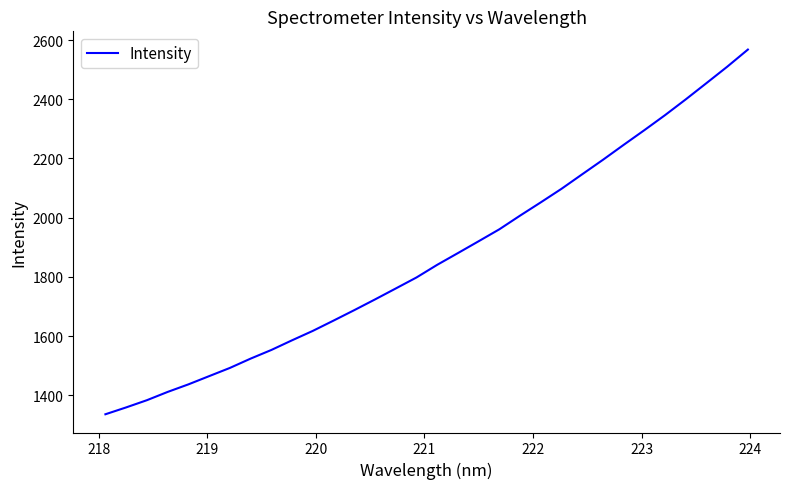

What is the maximum value shown in the chart?

2568.1